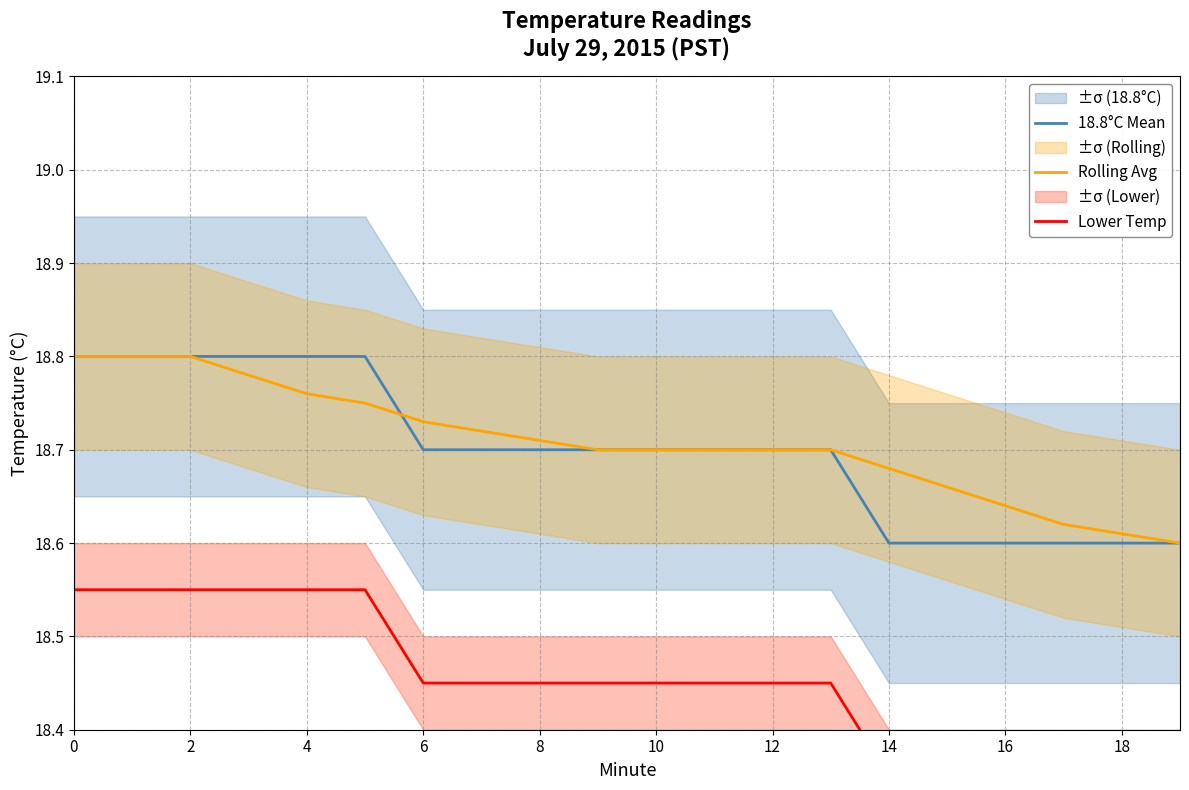

Reading left to right, what are all the values shown in this chart?

18.8°C Mean: 18.8	18.8	18.8	18.8	18.8	18.8	18.7	18.7	18.7	18.7	18.7	18.7	18.7	18.7	18.6	18.6	18.6	18.6	18.6	18.6
Rolling Avg: 18.8	18.8	18.8	18.8	18.8	18.8	18.7	18.7	18.7	18.7	18.7	18.7	18.7	18.7	18.7	18.7	18.6	18.6	18.6	18.6
Lower Temp: 18.5	18.5	18.5	18.5	18.5	18.5	18.4	18.4	18.4	18.4	18.4	18.4	18.4	18.4	18.3	18.3	18.3	18.3	18.3	18.3